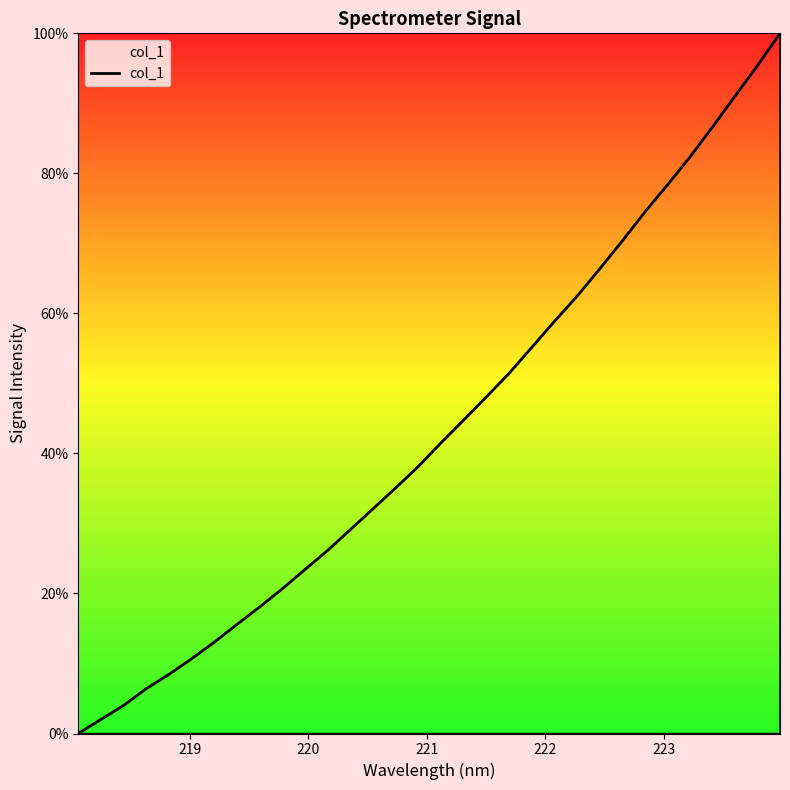

What is the maximum value shown in the chart?

100.0